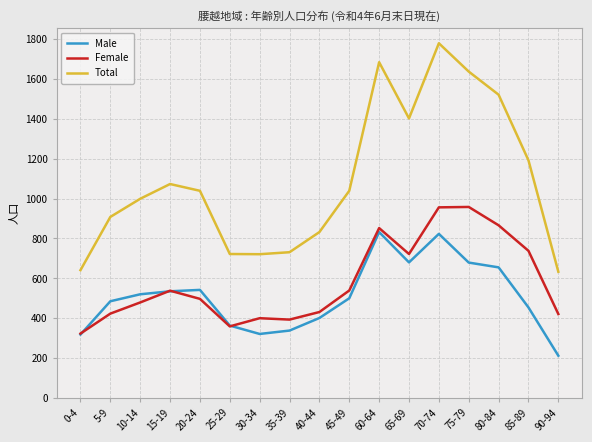

After their last crossing, which series has the higher values: Female or Male?

Female